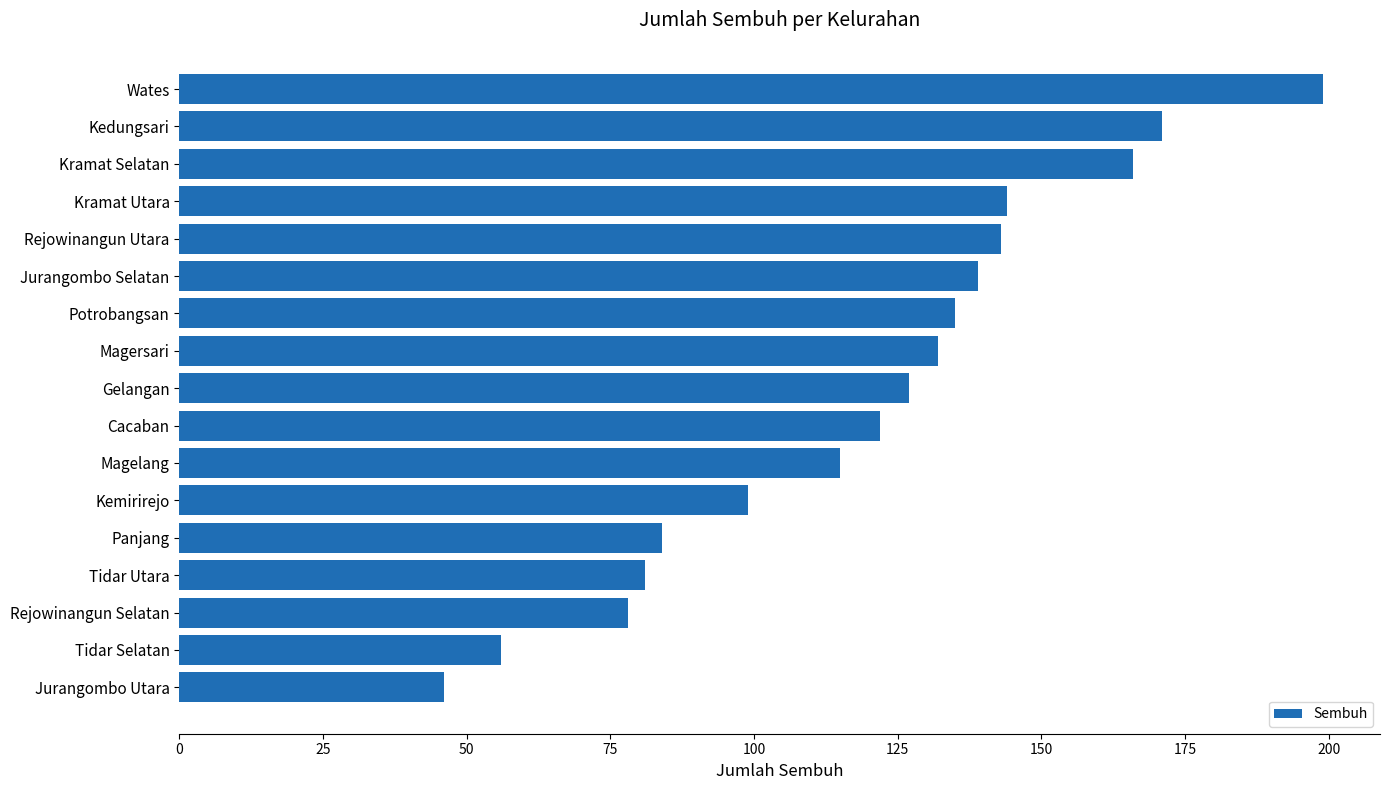

What is the label of the 3rd bar from the bottom?

Rejowinangun Selatan